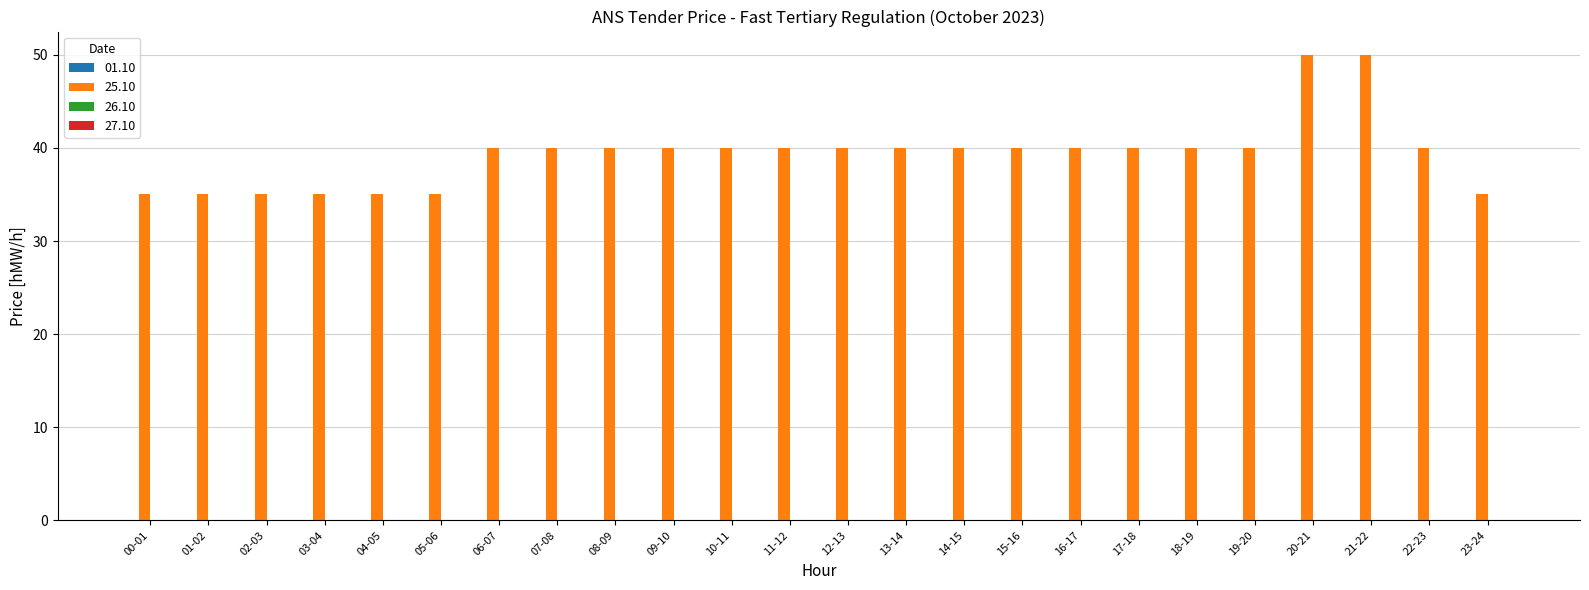

What is the sum of the values at 16-17 and 06-07?

80